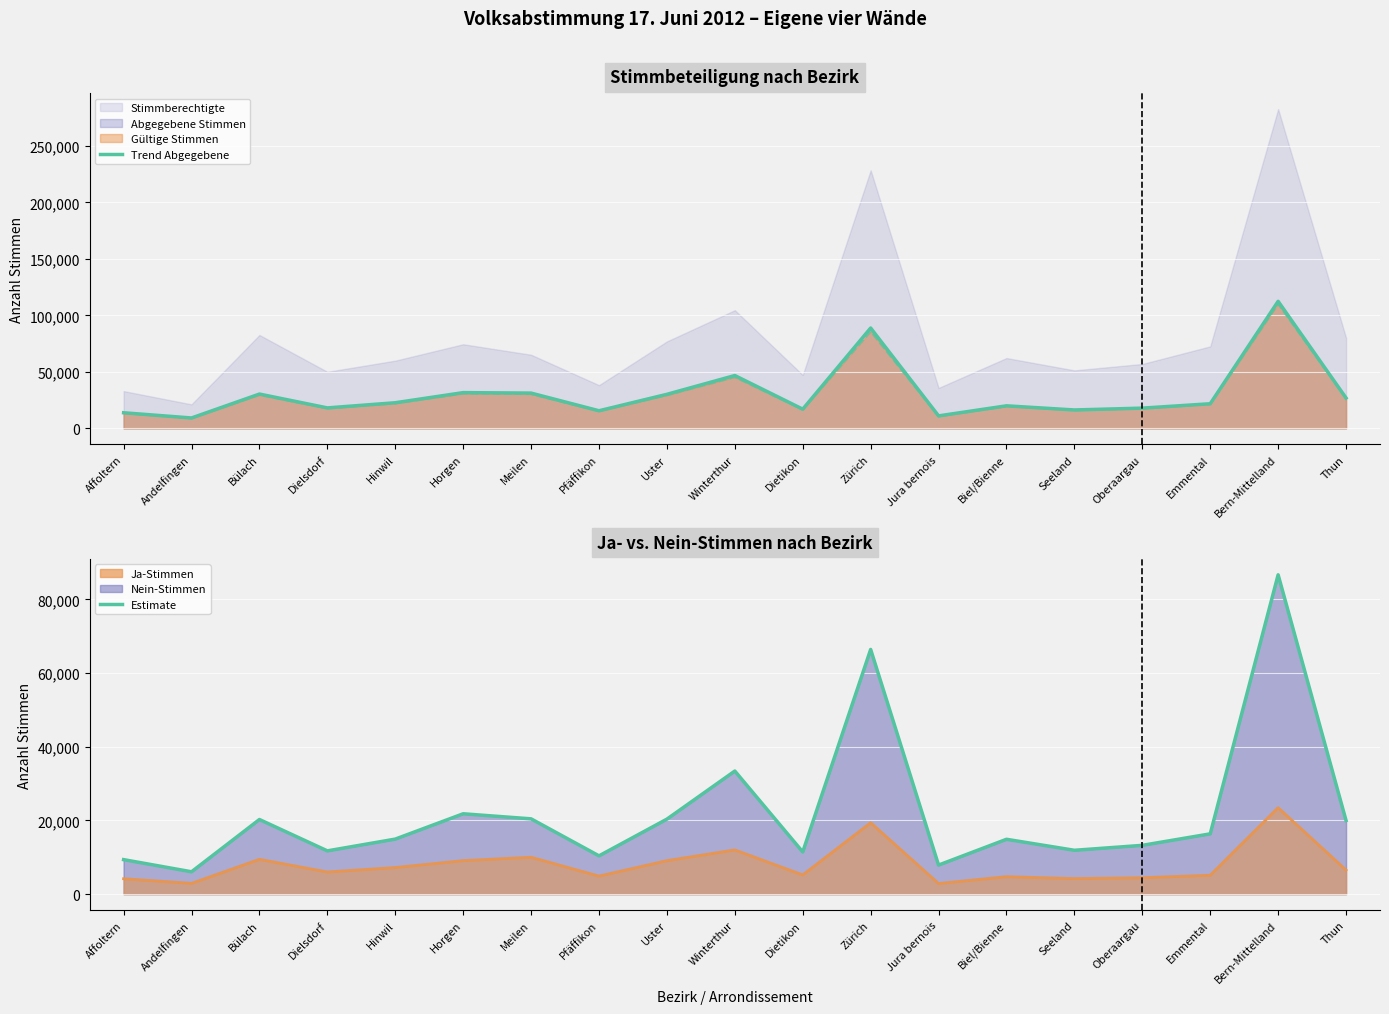

Is it true that Trend Abgegebene equals 23210 at Dietikon?

False